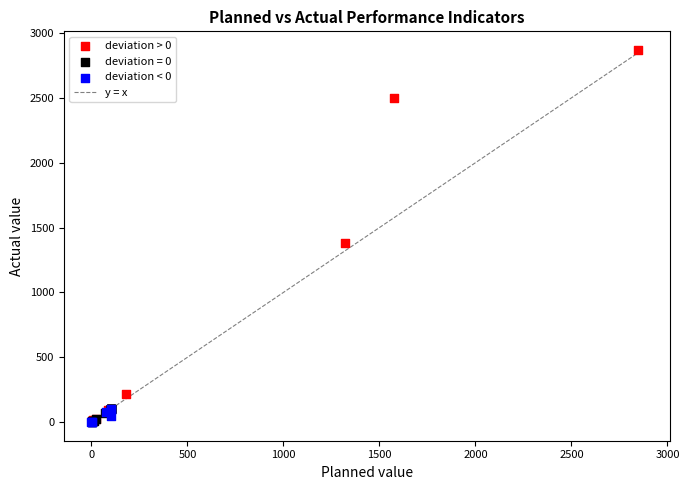

Which series contains the highest Y value?

deviation > 0